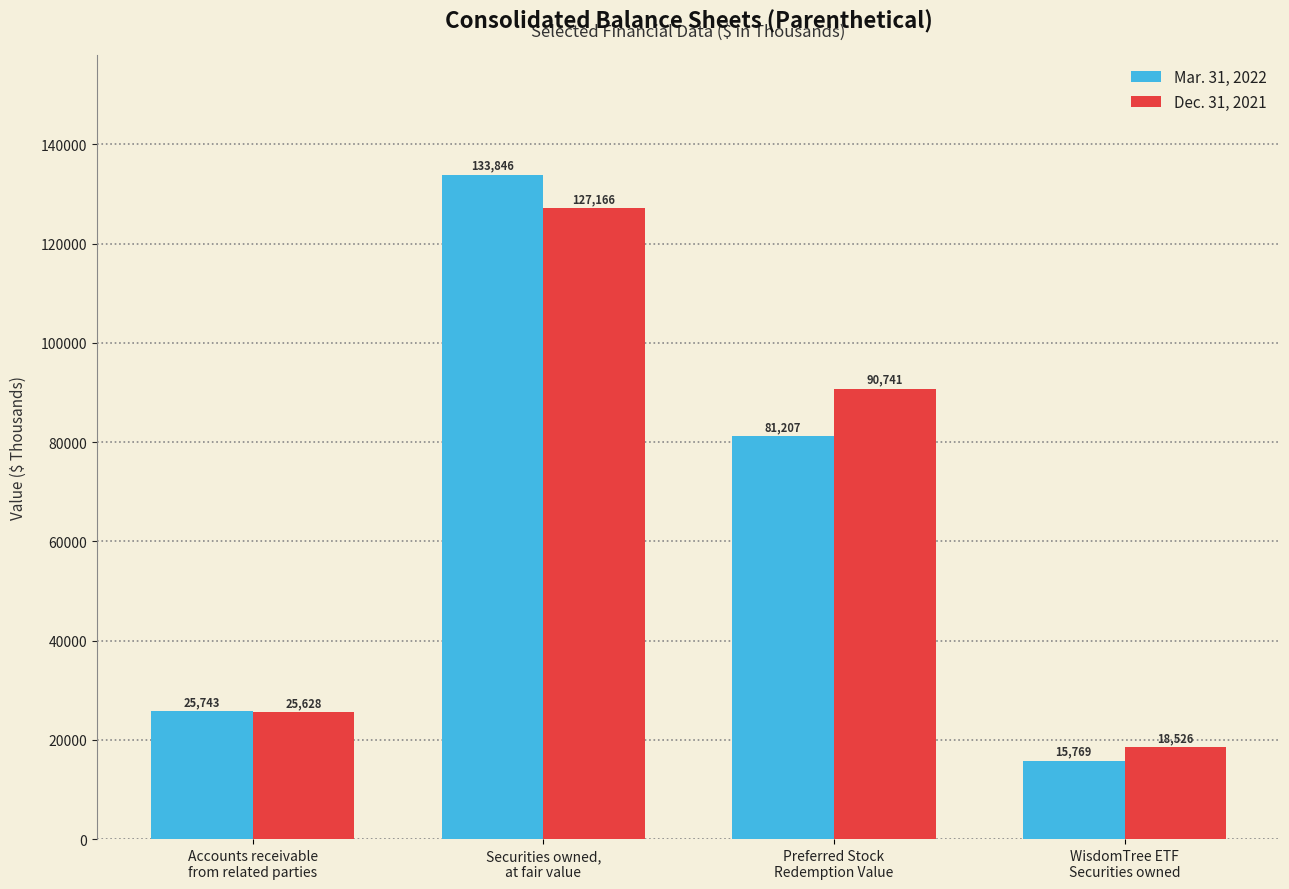

At which category does the chart reach its minimum across all series?

WisdomTree ETF
Securities owned